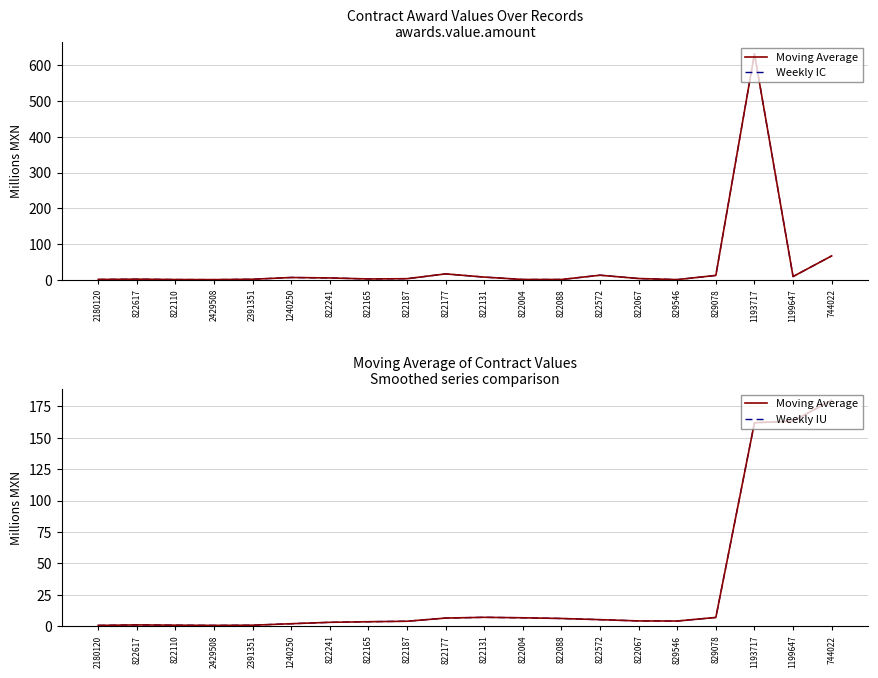

The value of Weekly IC at 1240250 is 8.5. True or false?

False